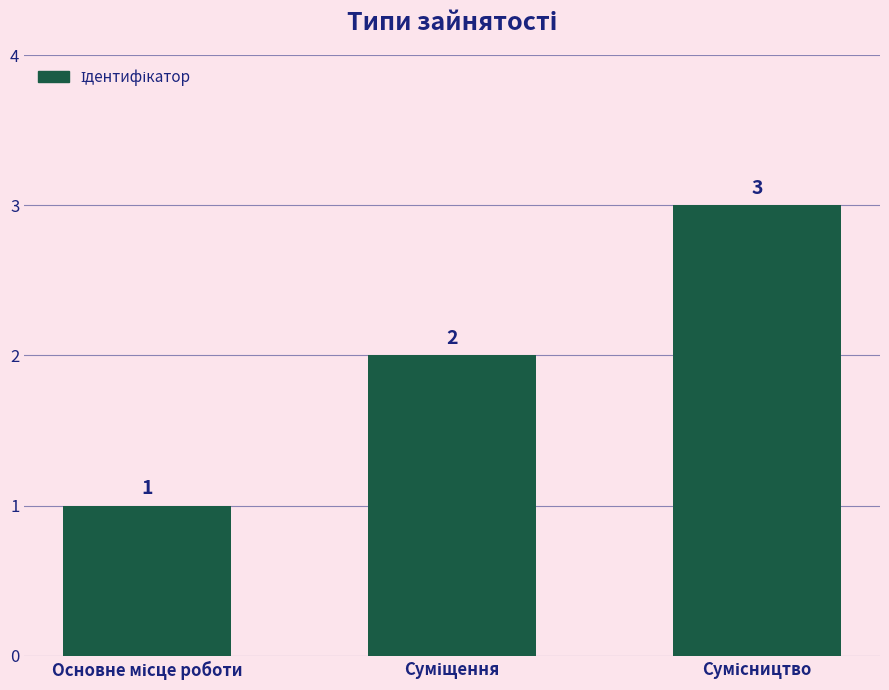

What is the minimum value shown in the chart?

1